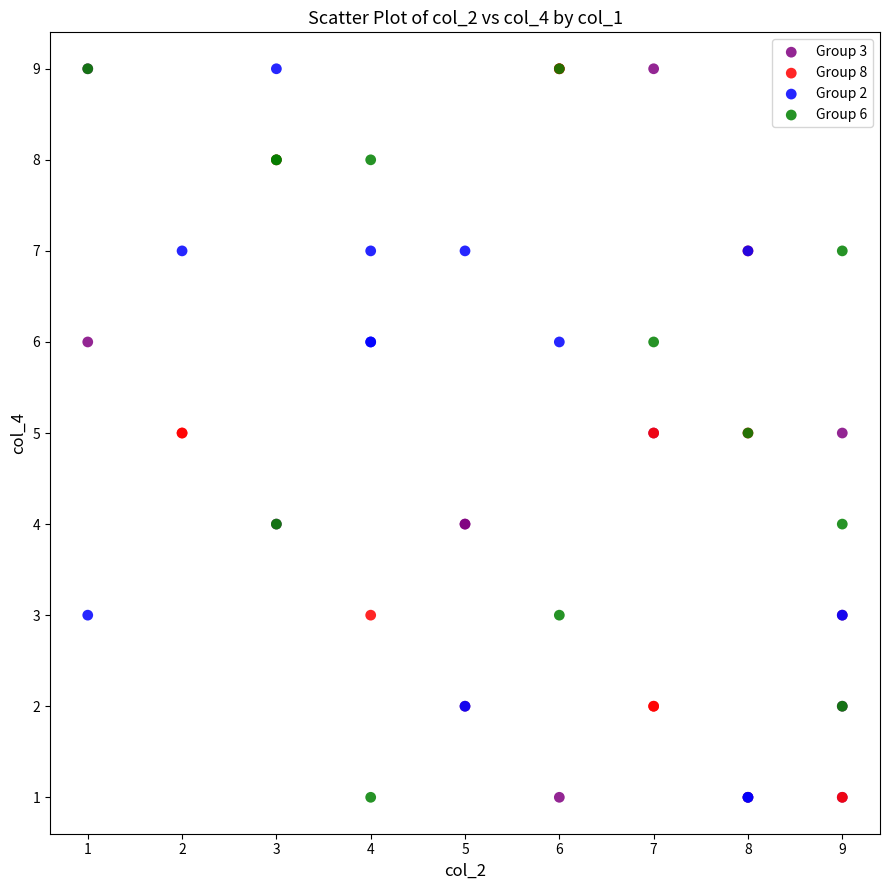

What are all the series names shown in the legend?

Group 3, Group 8, Group 2, Group 6